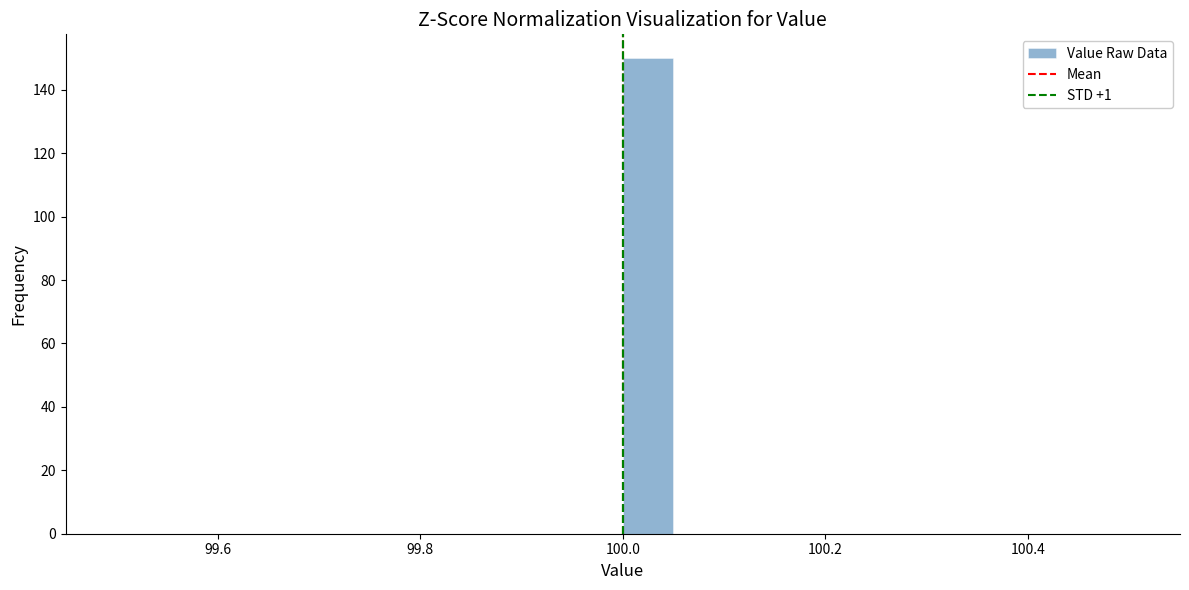

Around what value on the x-axis is the tallest bar? Give the approximate position of its centre, as read against the axis.

100.02